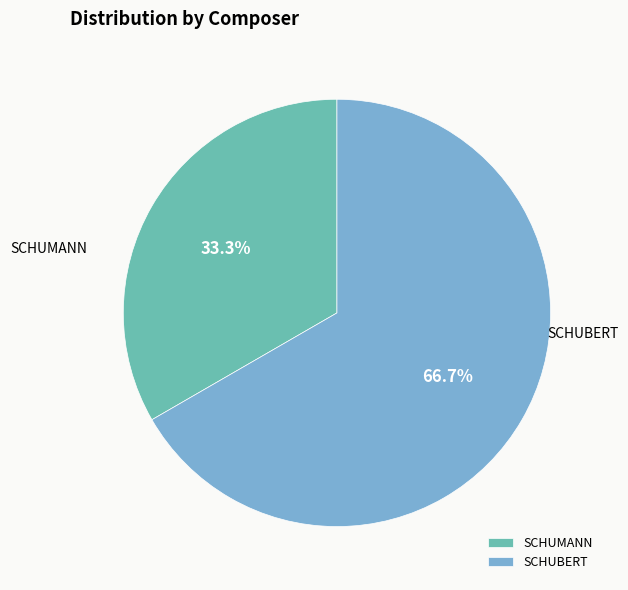

Combined, what portion of the pie is SCHUMANN and SCHUBERT?

100.0%